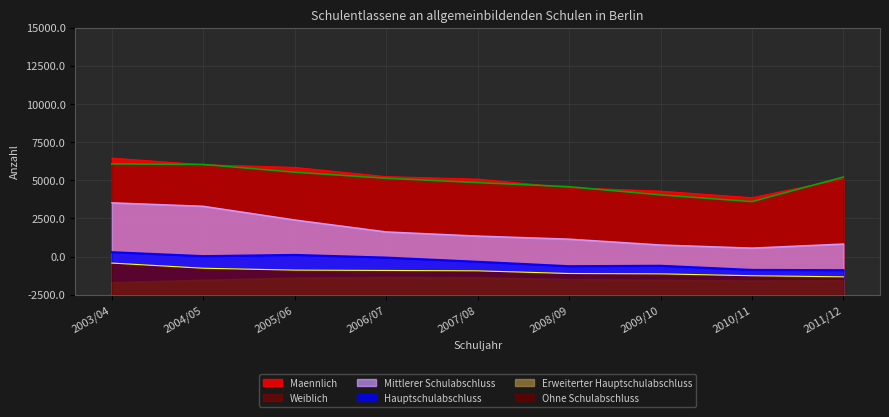

Is the value of Ohne Schulabschluss at 2007/08 greater than the value of Weiblich at 2007/08?

No